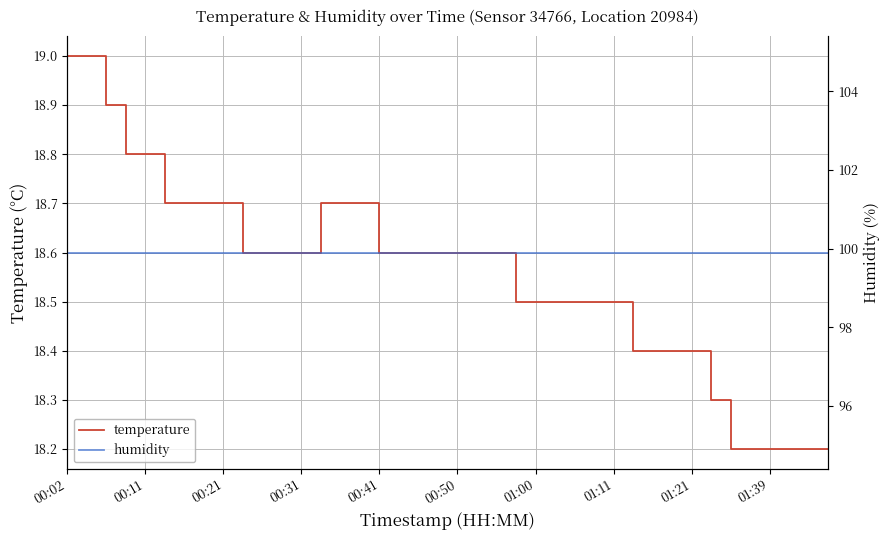

True or false: humidity has more than 0 interior local peaks.

False